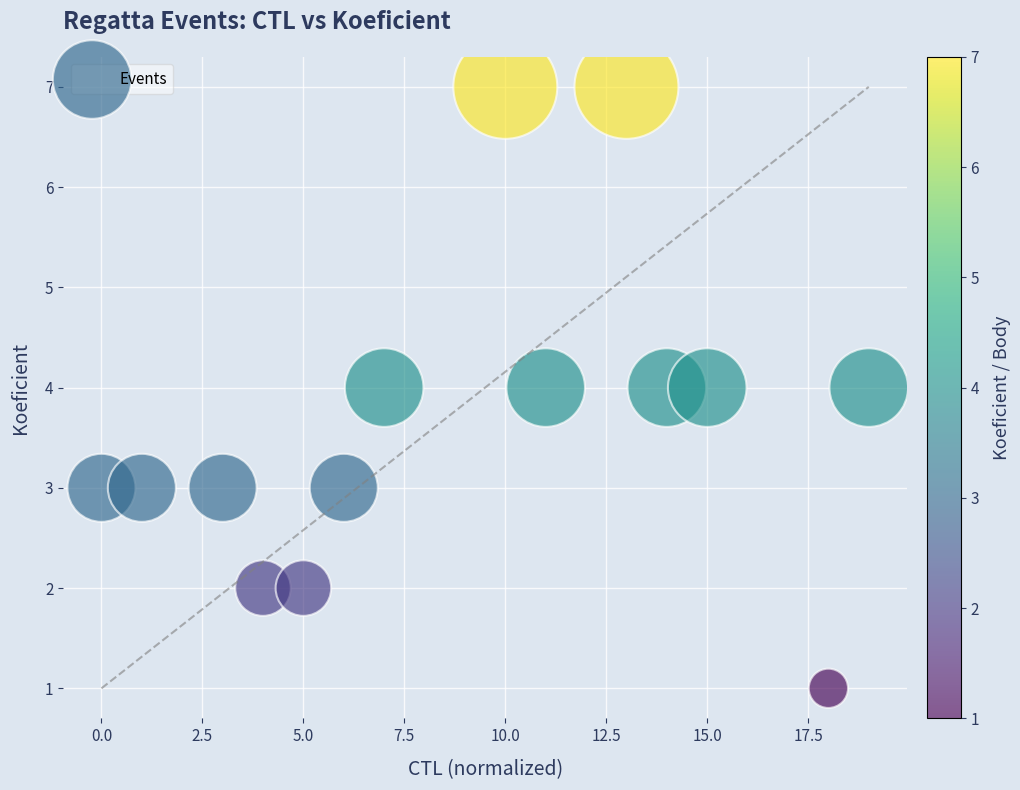

What is the range of X values (max minus min)?

19